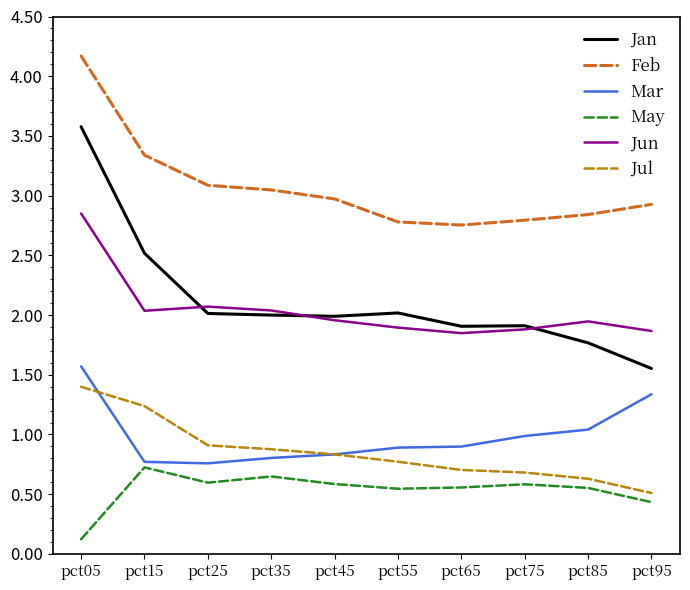

At which category is the sum across all series the highest?

pct05